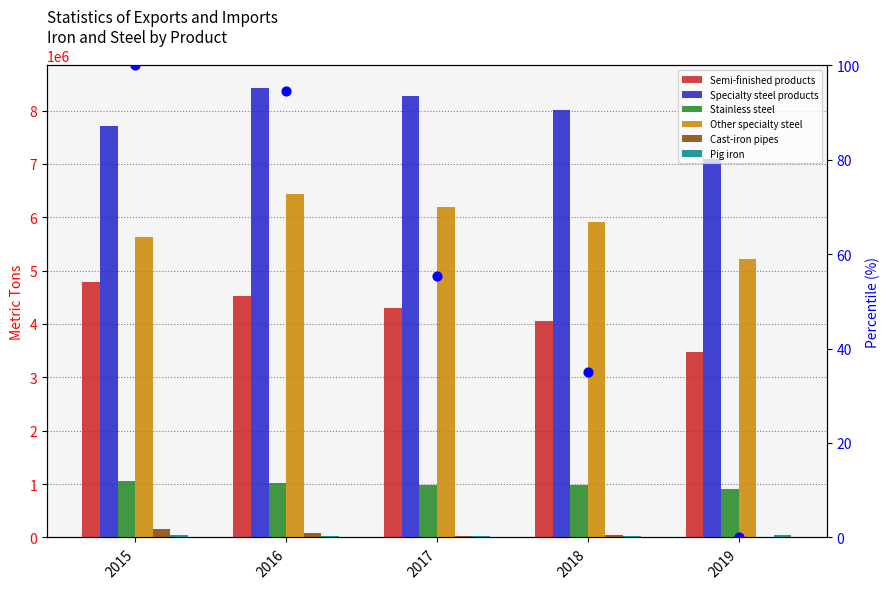

Which series contains the lowest Y value?

Cast-iron pipes